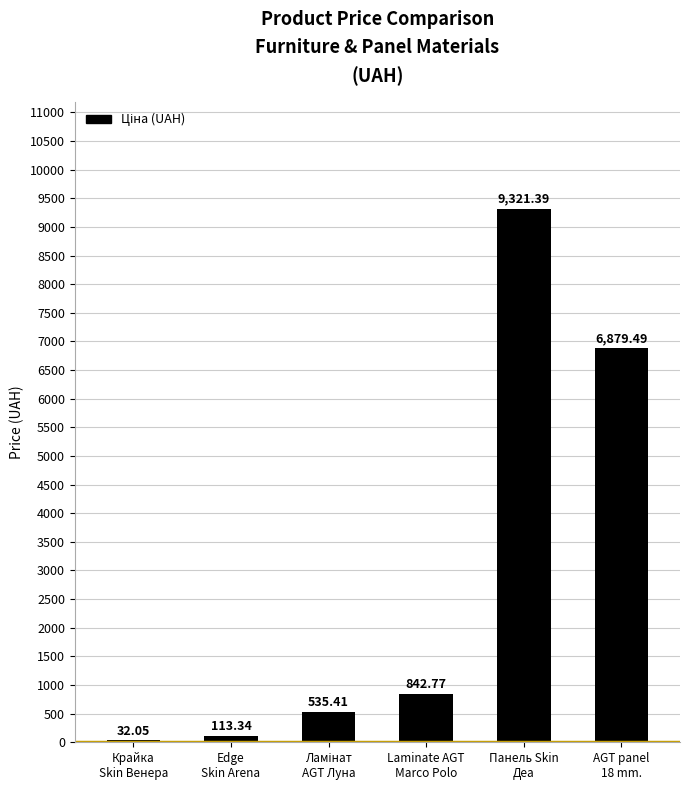

How many categories are shown in the chart?

6